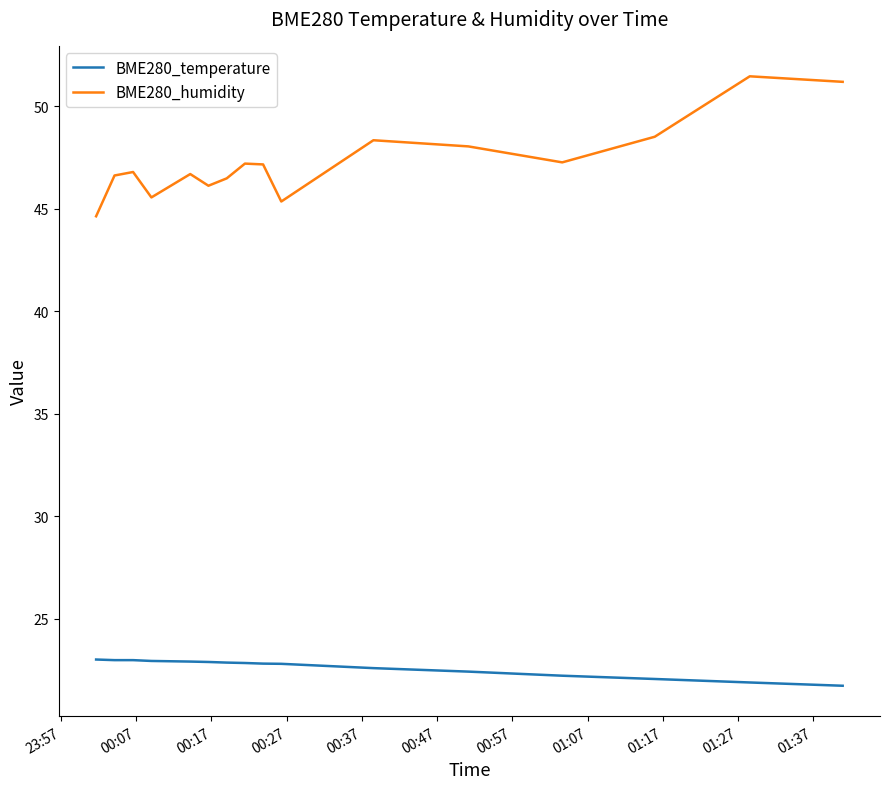

True or false: BME280_temperature and BME280_humidity cross at least once.

False